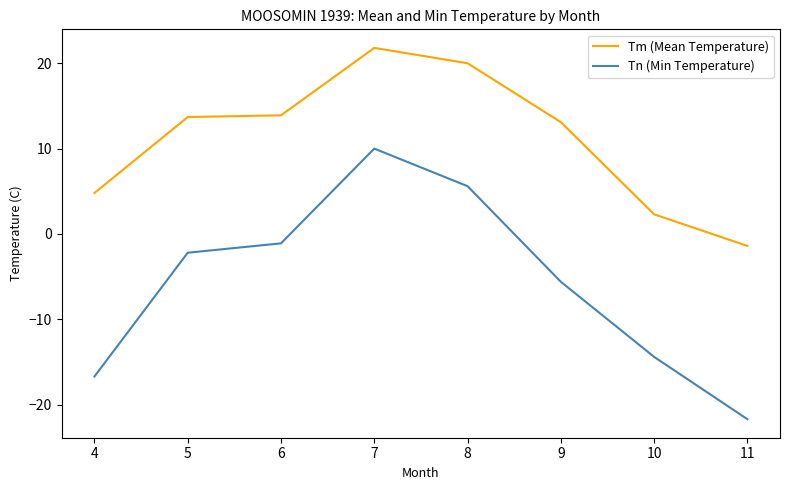

How many series are shown in this chart?

2